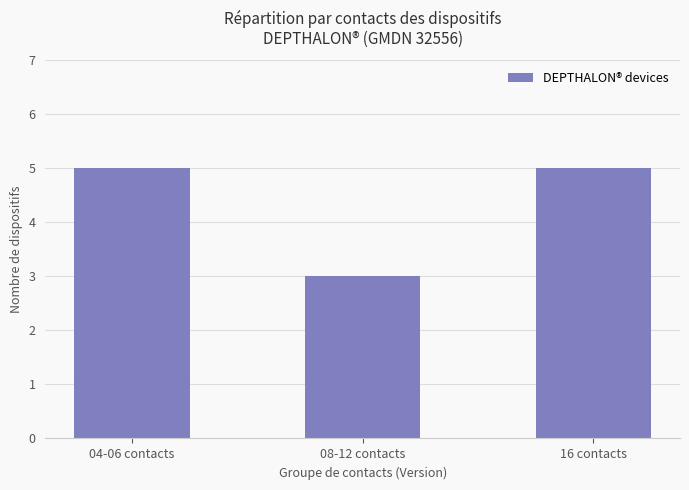

What is the greatest value displayed?

5